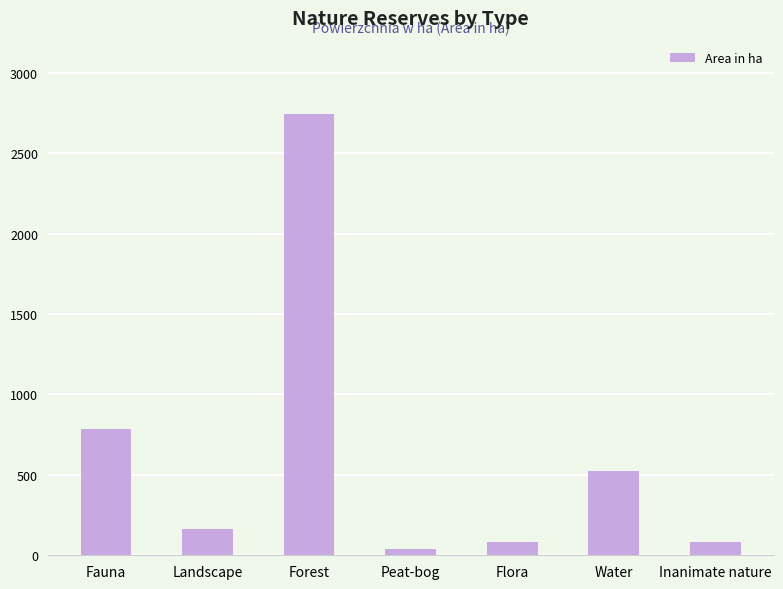

At which category does the chart reach its peak across all series?

Forest